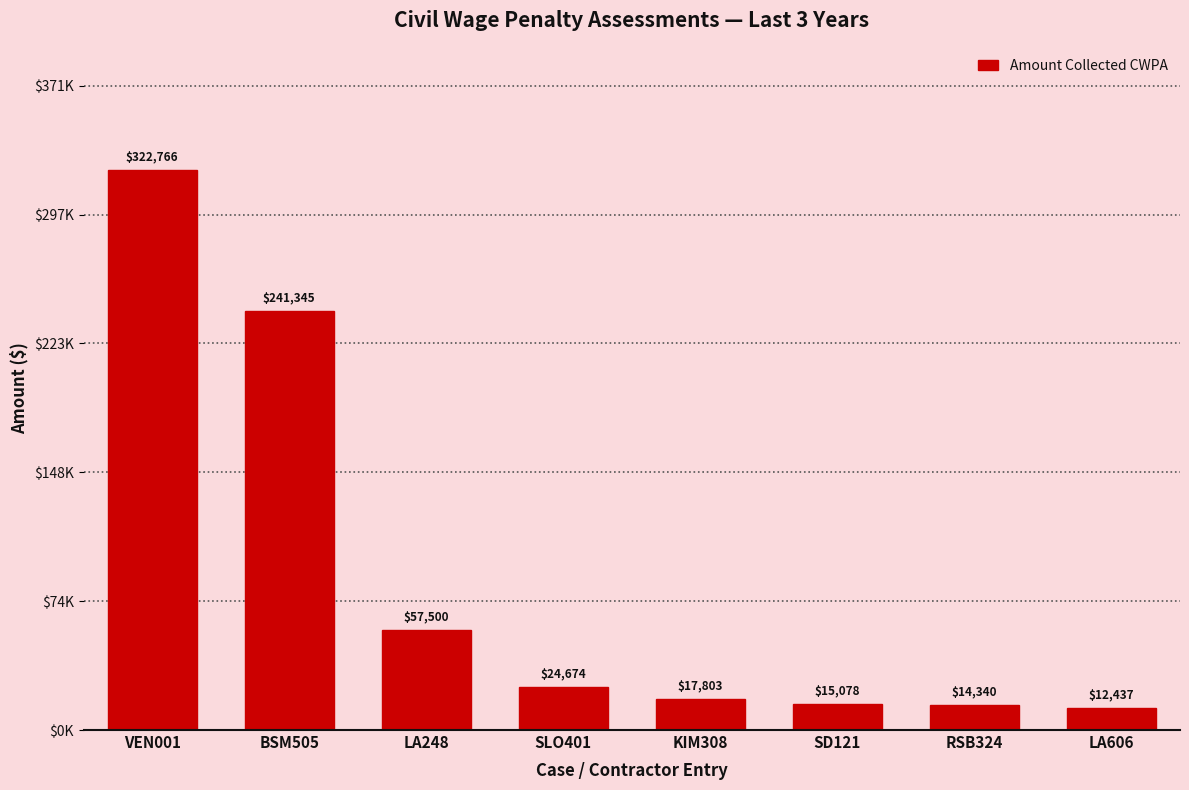

What is the average value?

88242.9